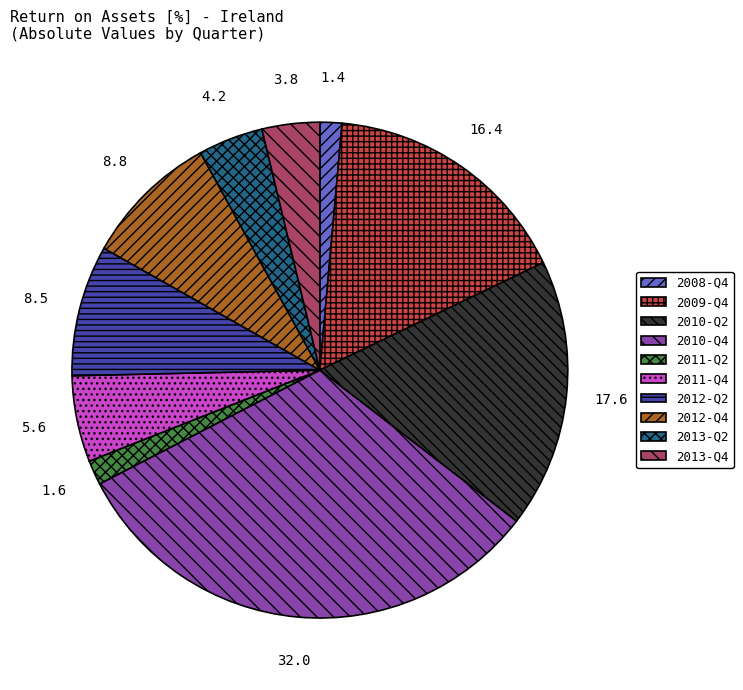

How many segments does this pie chart have?

10